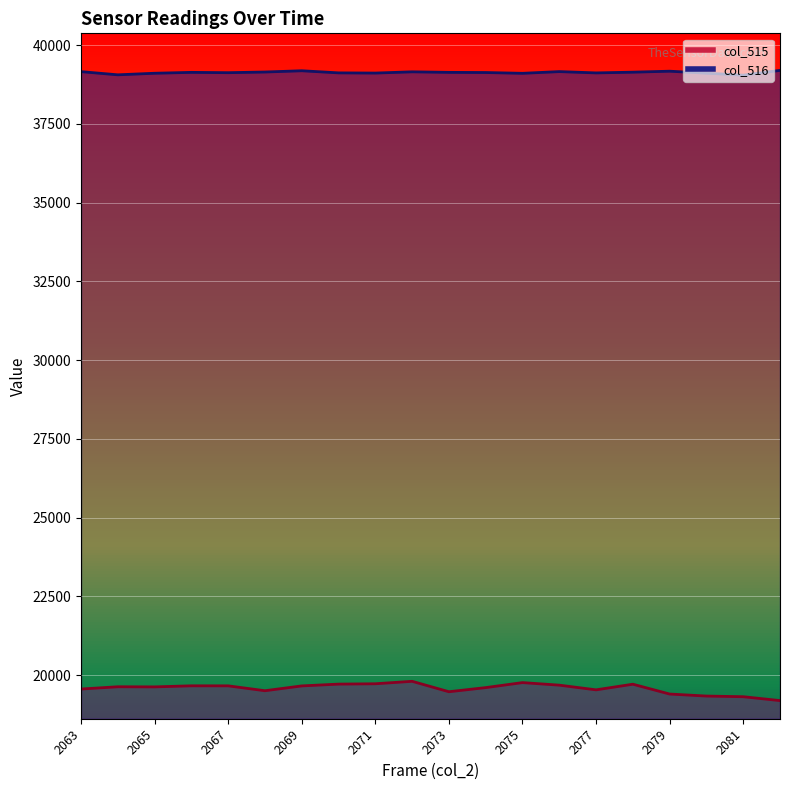

What is the sum of the col_516 line values at 2079 and 2067?

78295